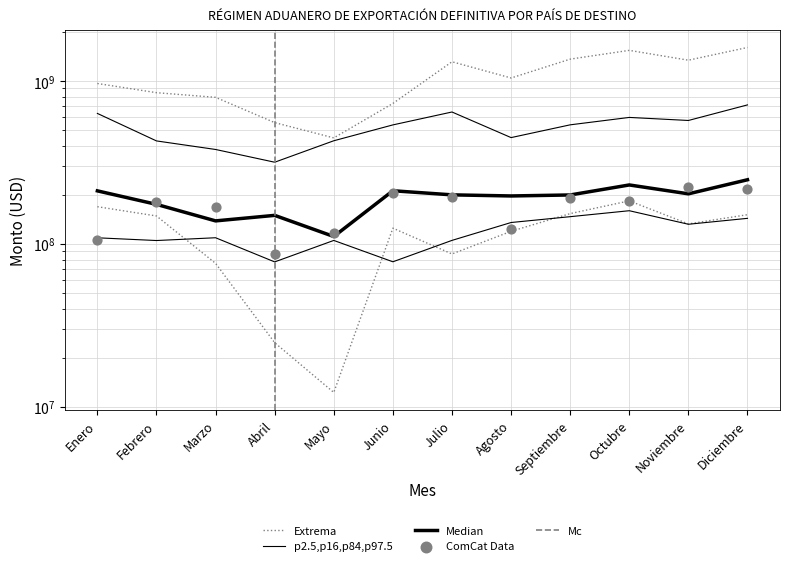

What is the total value across all series at Julio?

2345036298.1